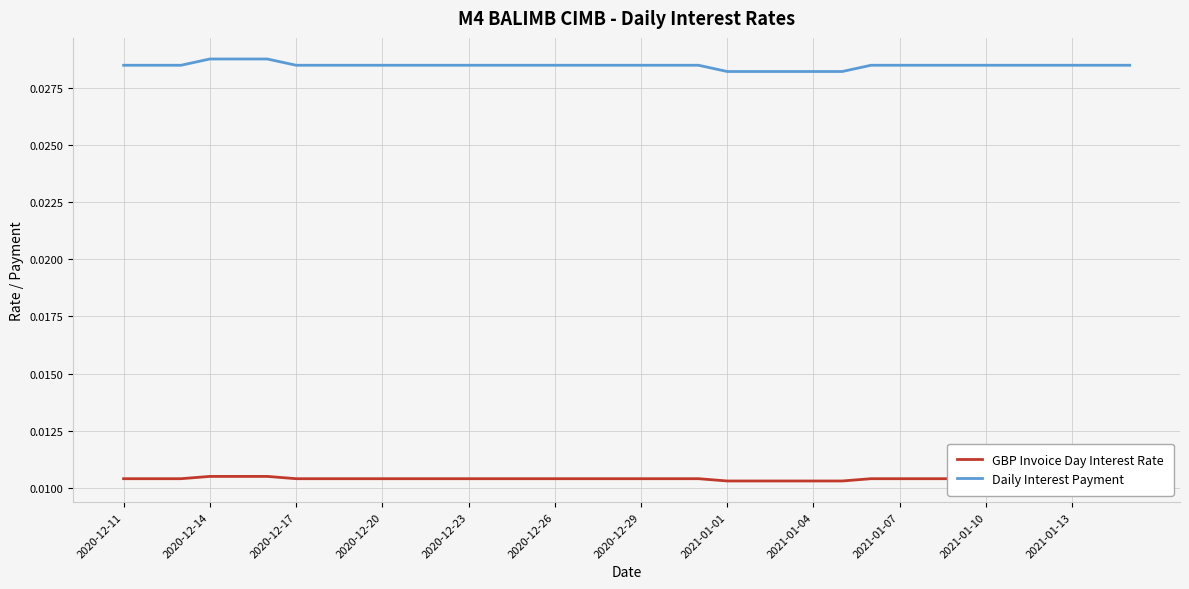

Rank the series by their average value, from lowest to highest.

GBP Invoice Day Interest Rate, Daily Interest Payment